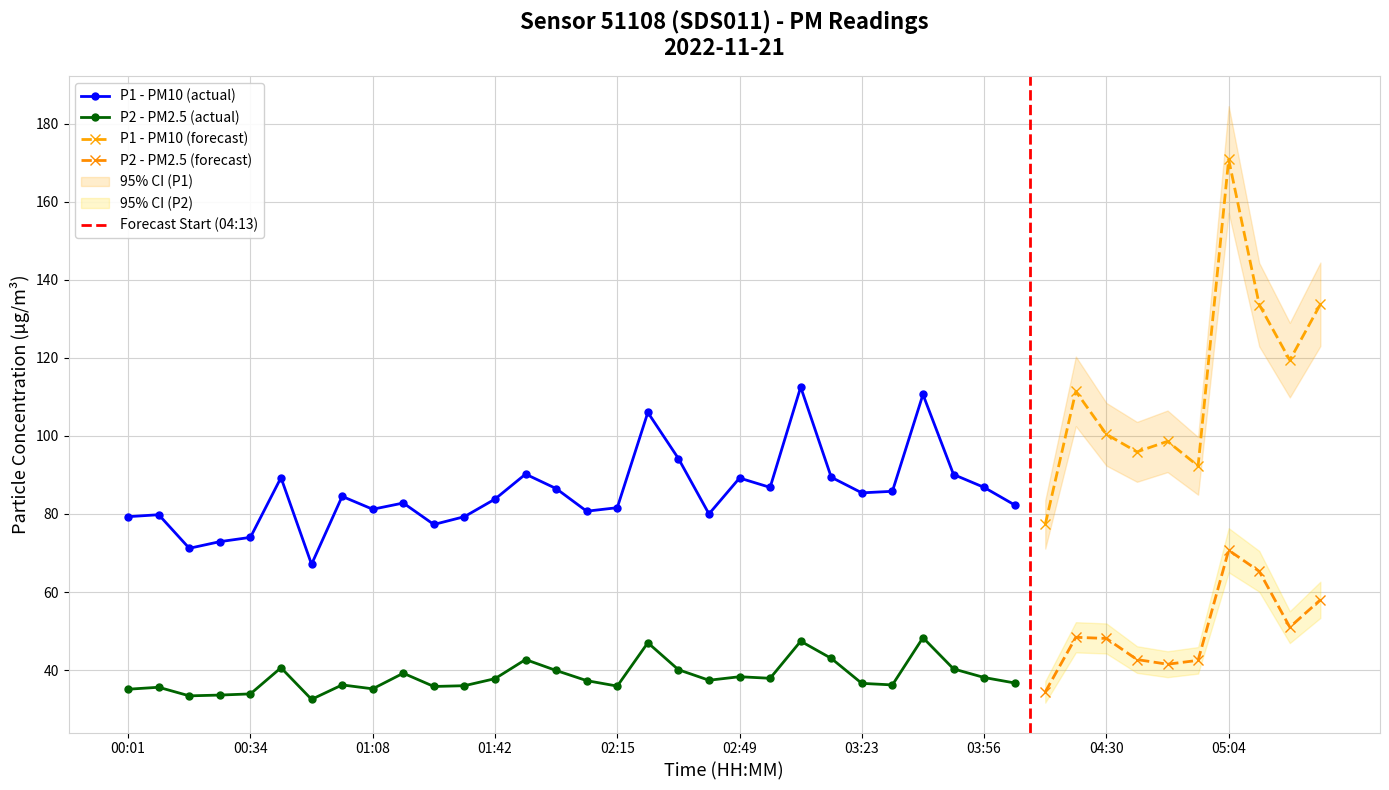

True or false: P2 and P1 cross at least once.

False